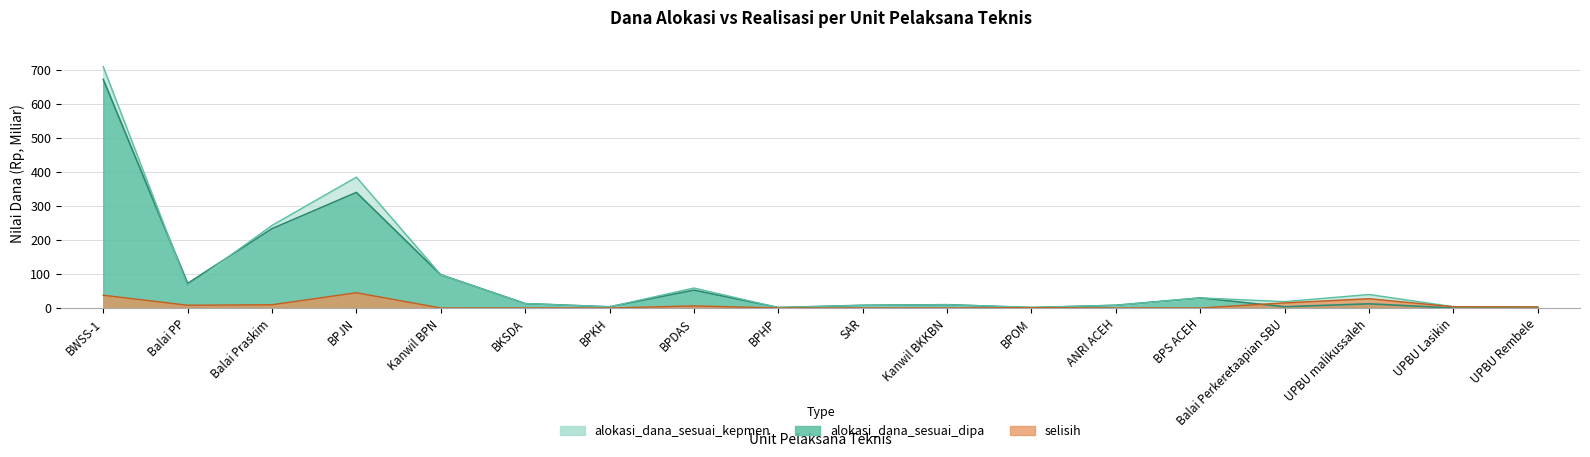

What is the average value of the alokasi_dana_sesuai_kepmen series?

94.3